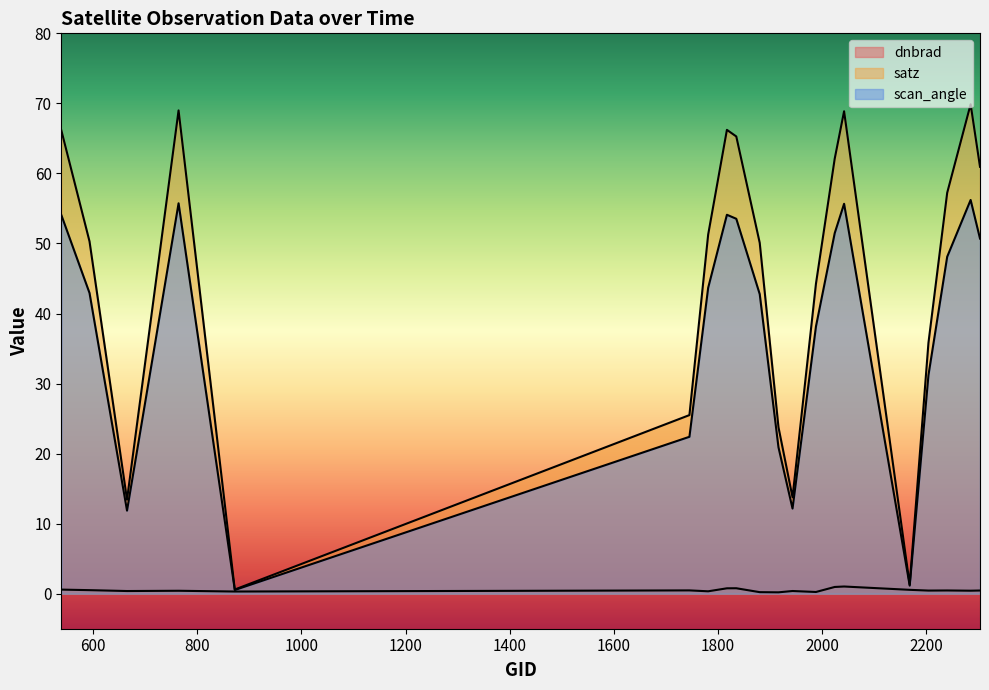

Rank the series by their average value, from highest to lowest.

satz, scan_angle, dnbrad